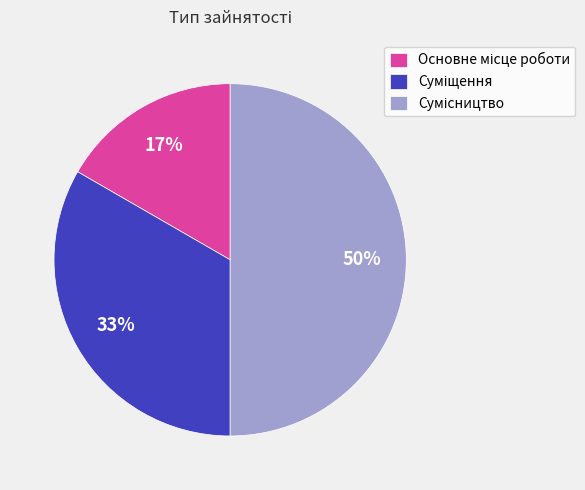

To the nearest percent, what is the average slice percentage?

33%